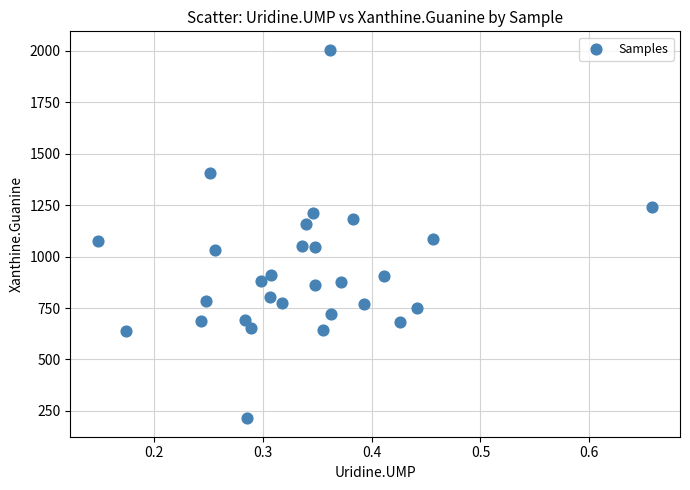

What is the range of Y values (max minus min)?

1790.8